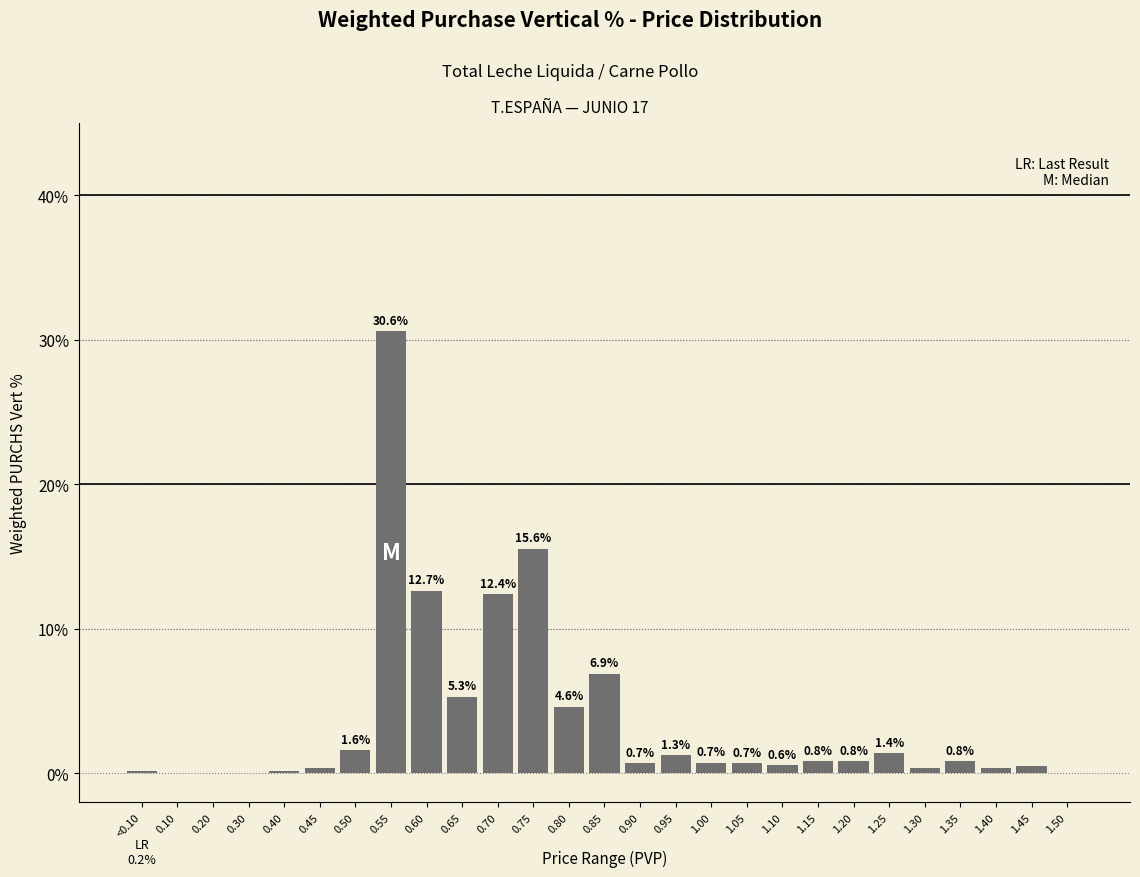

What is the sum of the values at 1.05 and 1.25?

2.1